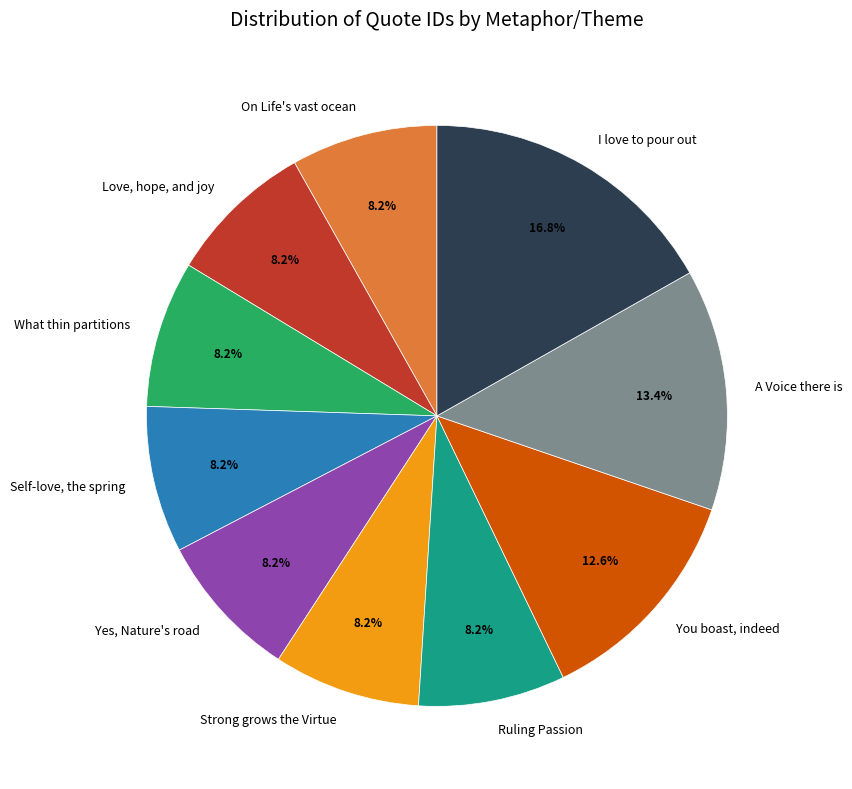

Is it true that Ruling Passion is 1% of the pie?

False